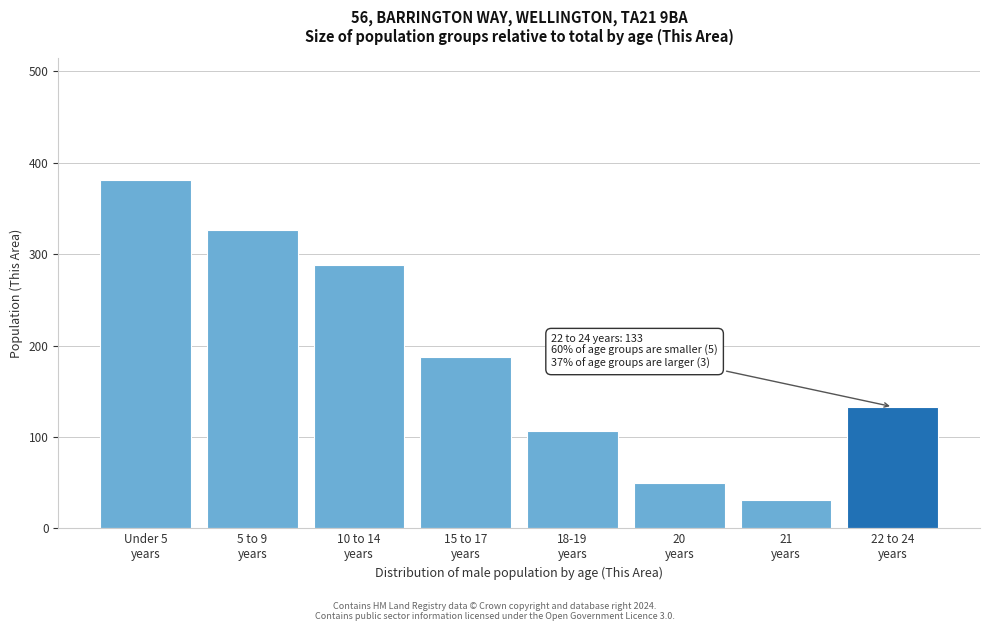

Reading left to right, transcribe all the data shown in this chart.

381	326	288	188	106	50	31	133